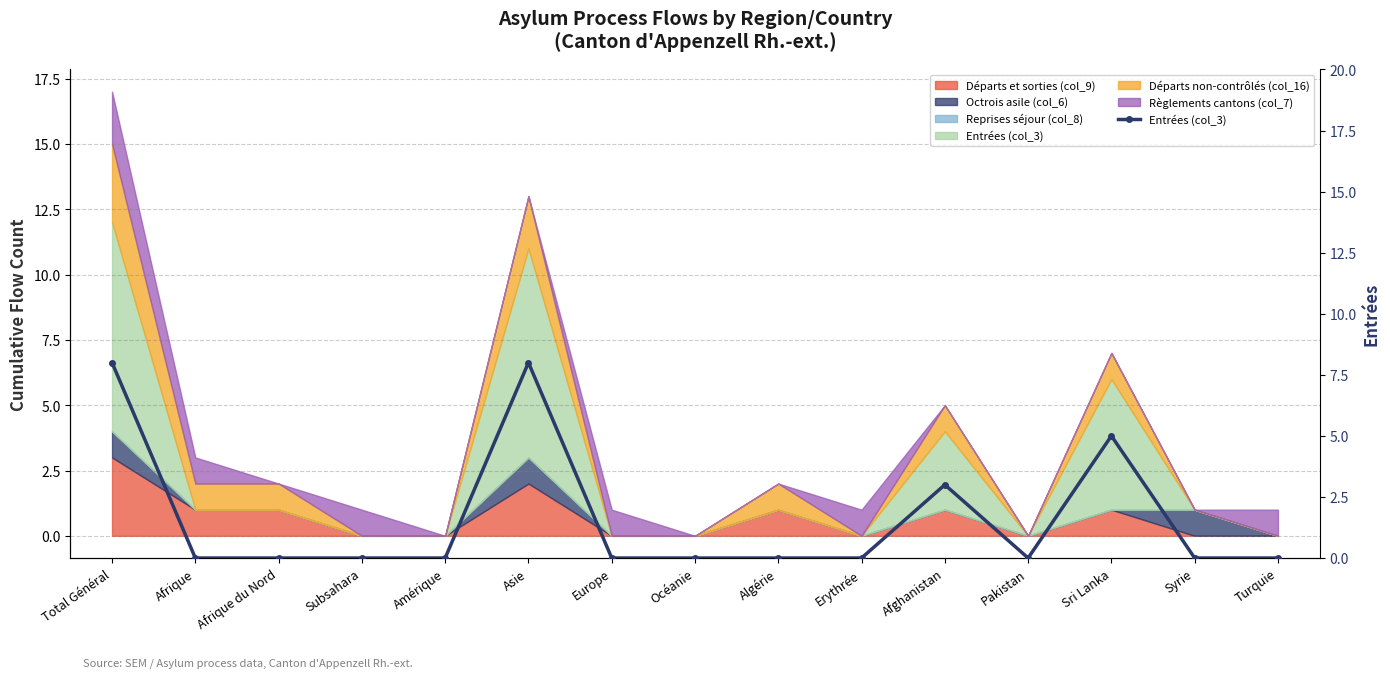

Count the number of values greater than 0.

4